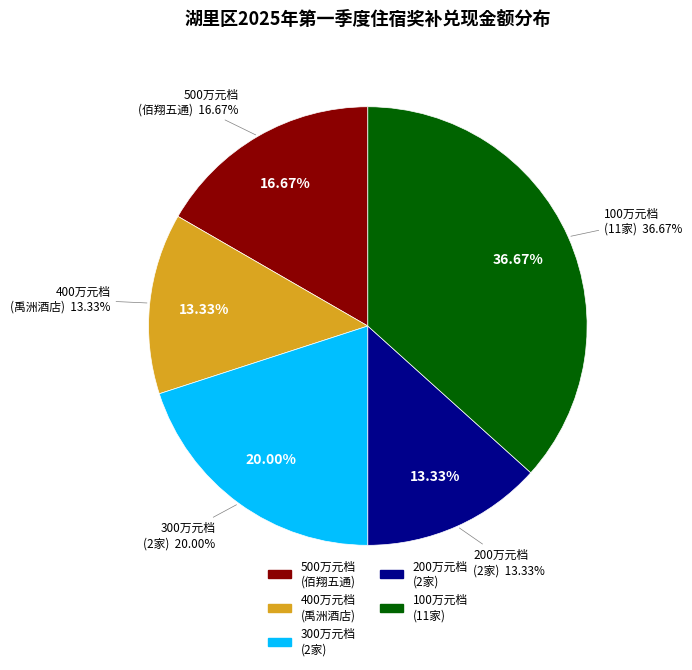

Is there a majority slice in this chart?

No